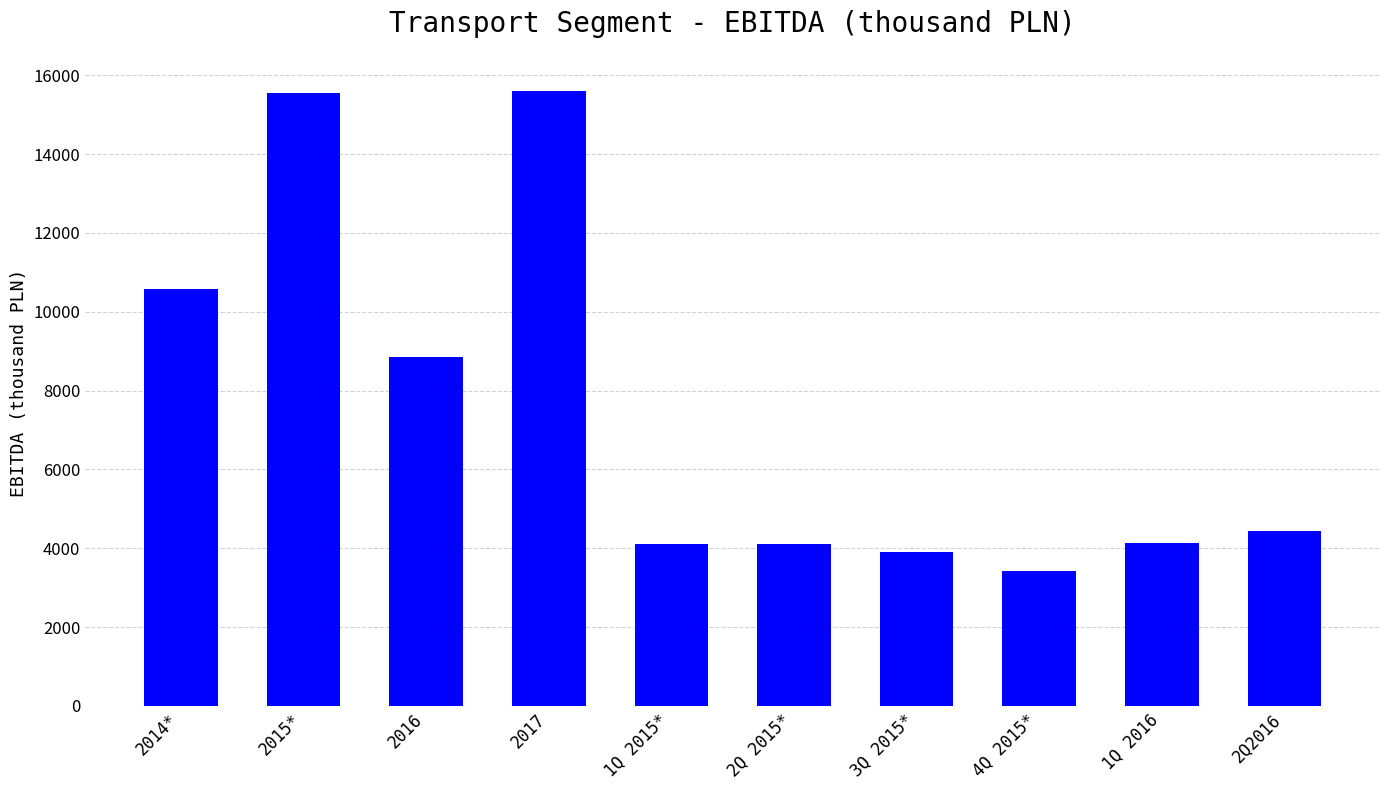

How many bars are there in total?

10